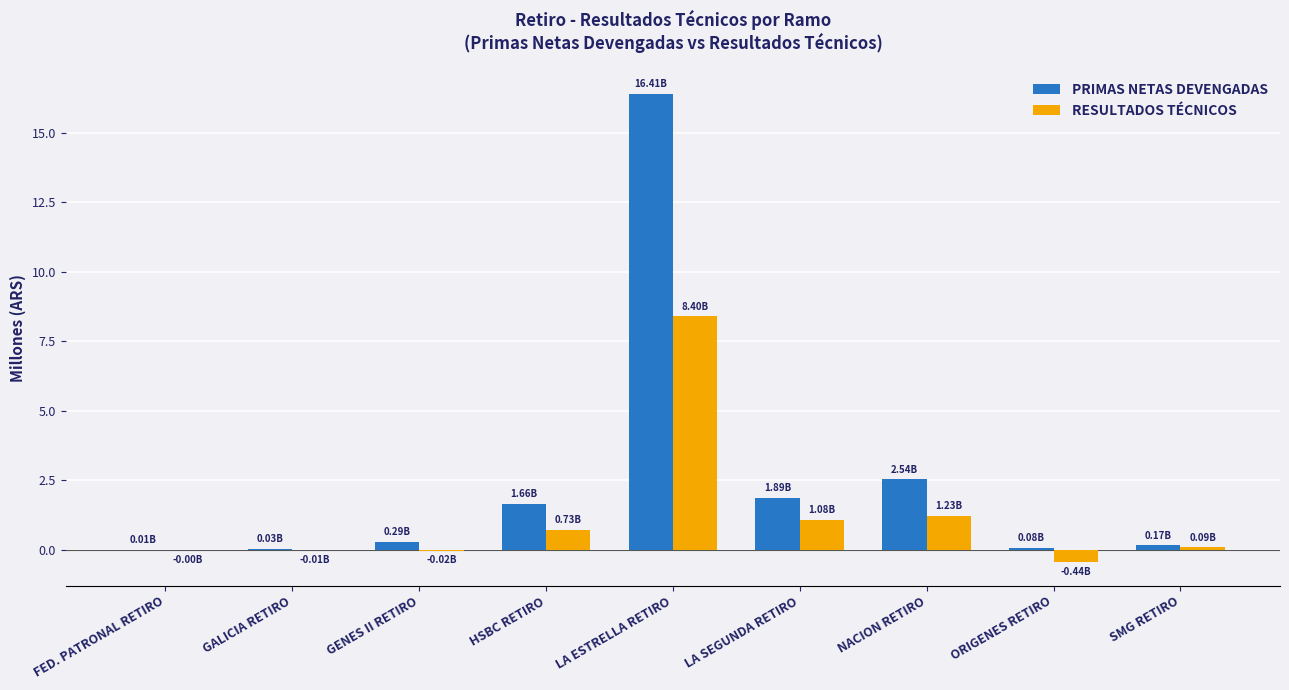

Which series has the largest total across all categories?

PRIMAS NETAS DEVENGADAS